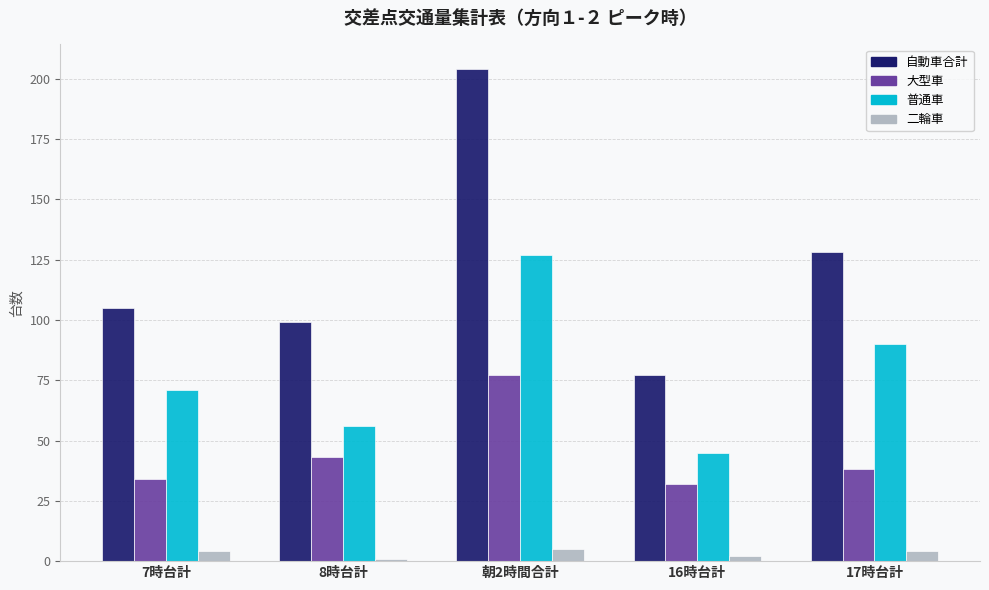

What is the approximate value of 大型車 at 7時台計?

34